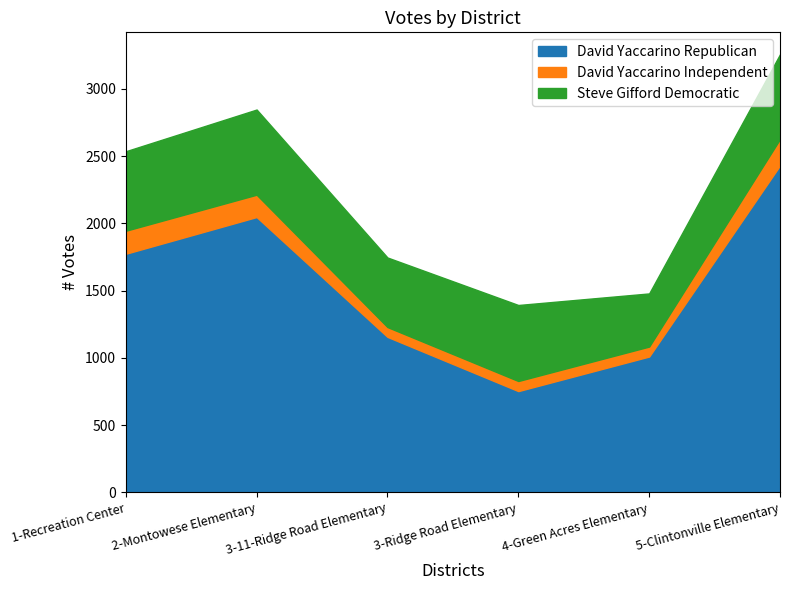

What is the approximate value of David Yaccarino Republican at 5-Clintonville Elementary?

2431